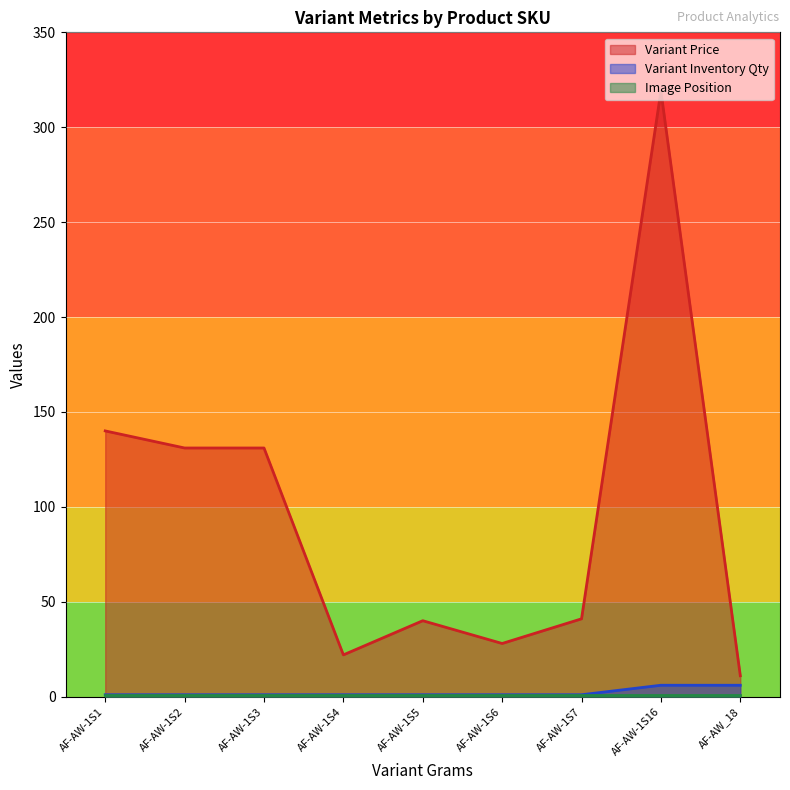

What is the spread (max minus min) of values at AF-AW-1S1?

139